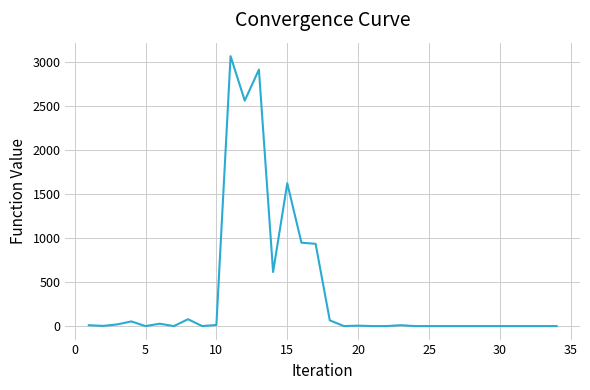

What is the difference between the maximum and minimum values?

3071